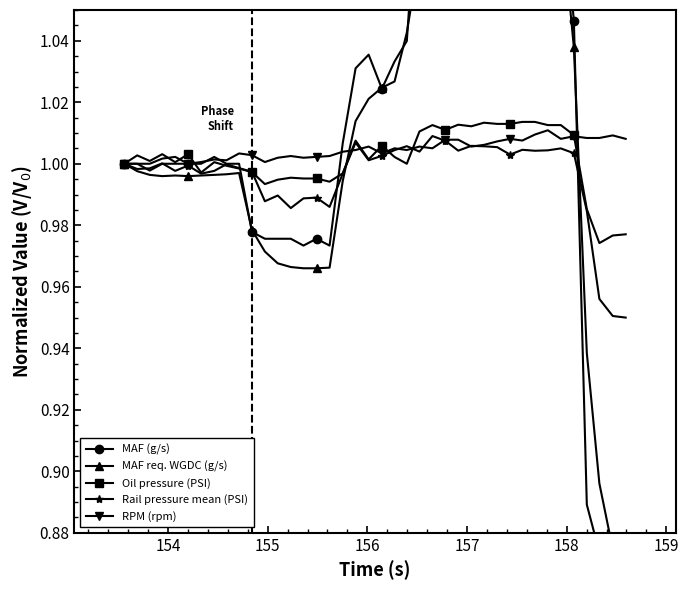

True or false: Rail pressure mean (PSI) has more than 2 points higher than both neighbors.

True